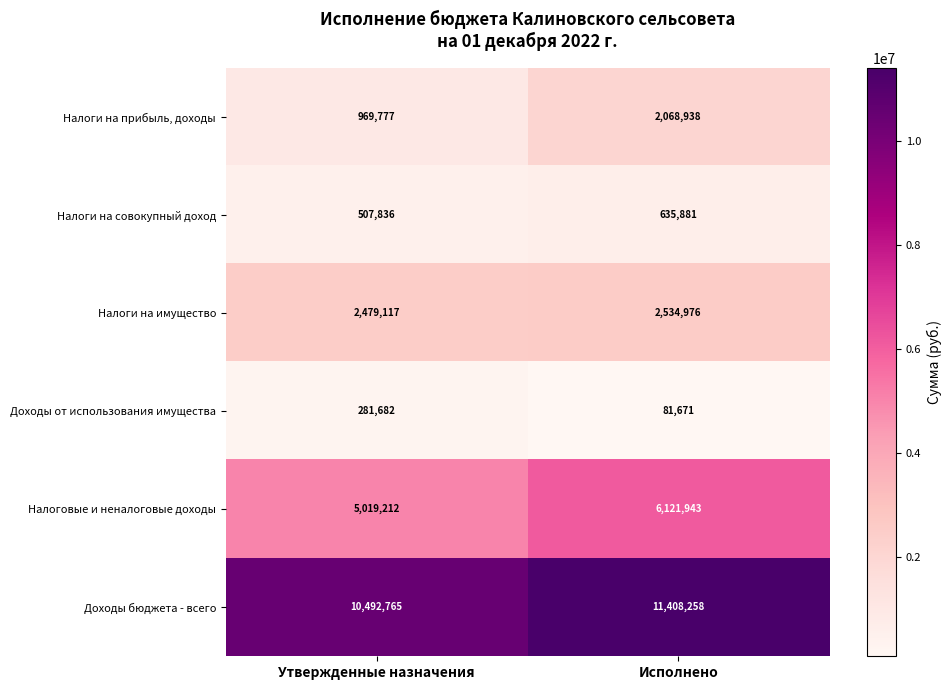

What is the average value of the Доходы бюджета - всего series?

10950512